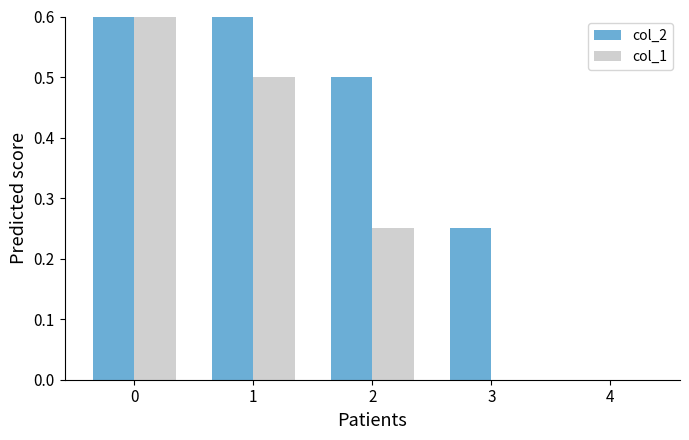

At which label does col_2 reach its minimum?

4